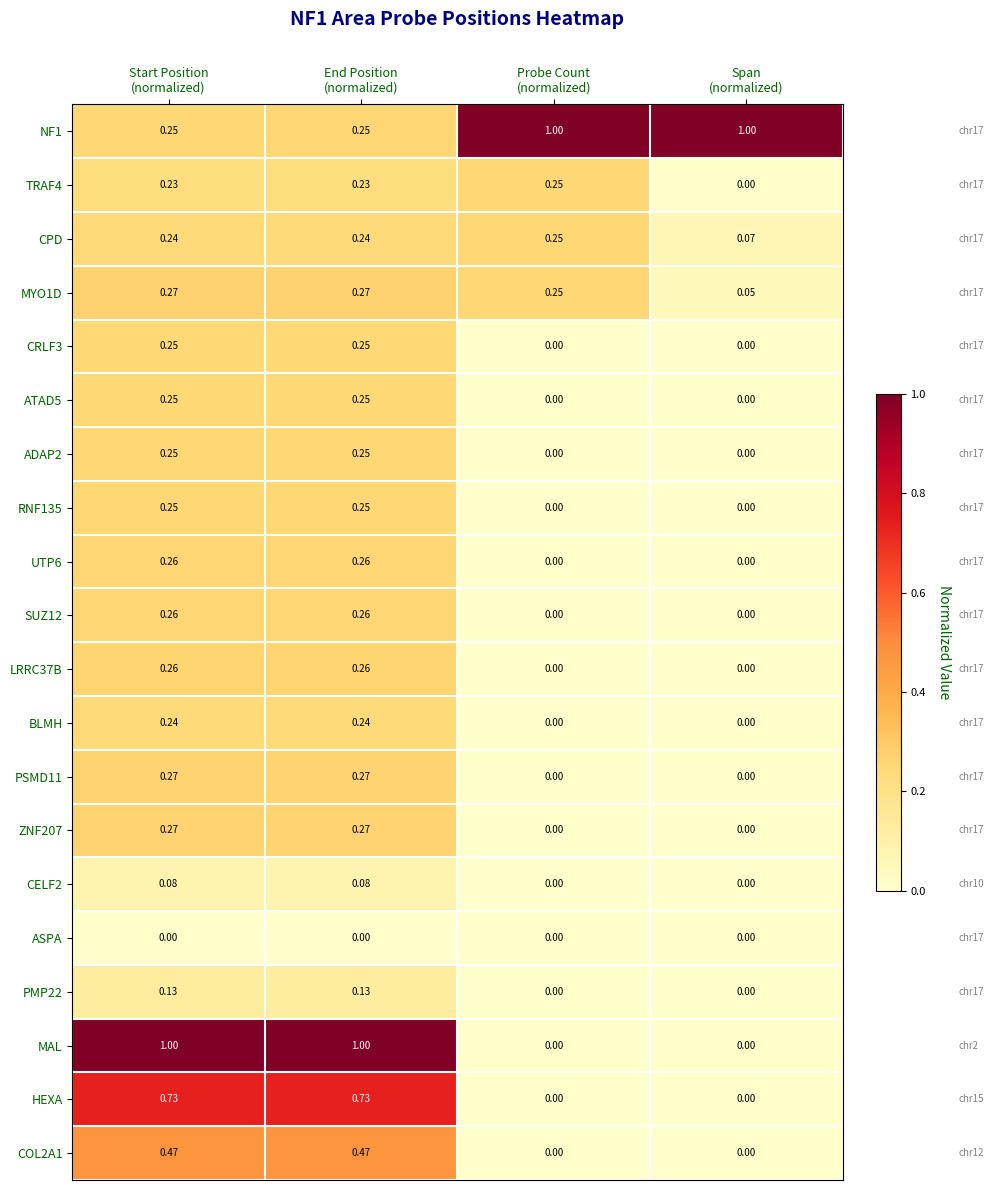

How many values in the MAL series are below 1?

2